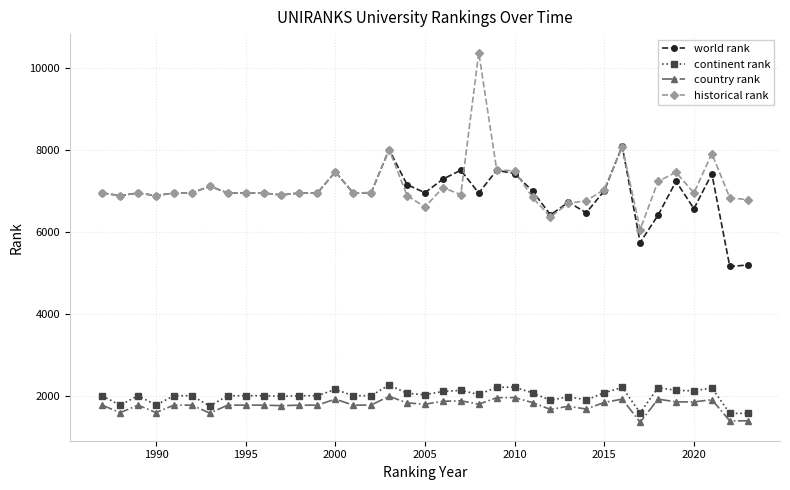

At how many categories does at least one series exceed 9496?

1